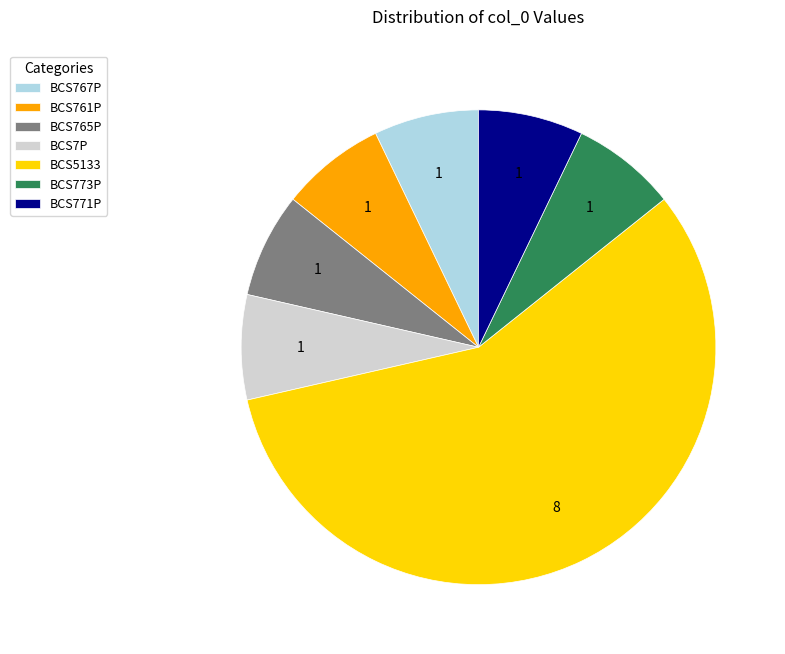

Do BCS767P and BCS765P together represent more than half of the pie?

No